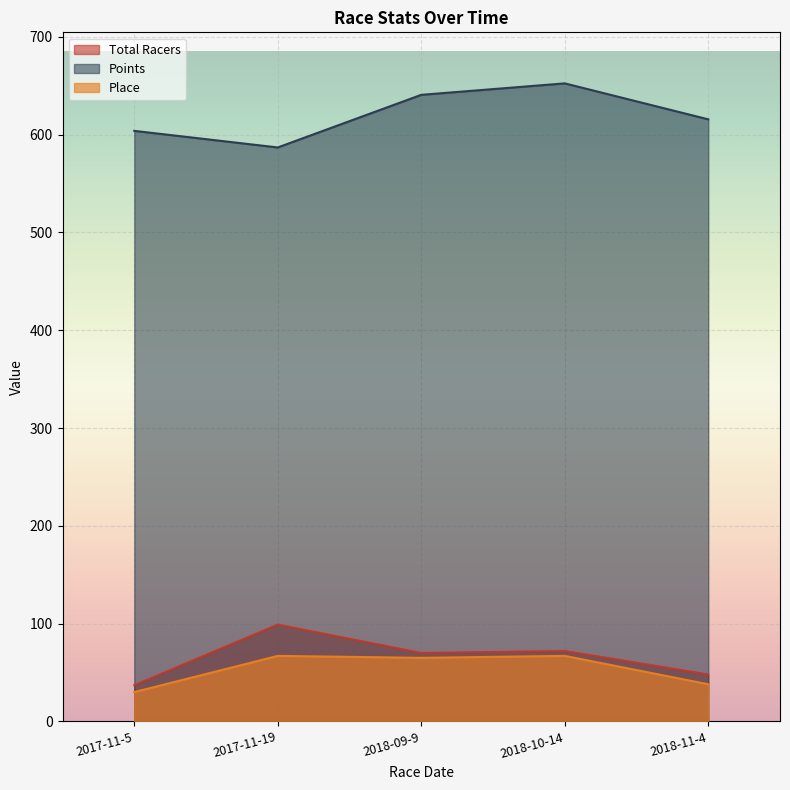

List the labels in order of Total Racers value, largest first.

2017-11-19, 2018-10-14, 2018-09-9, 2018-11-4, 2017-11-5